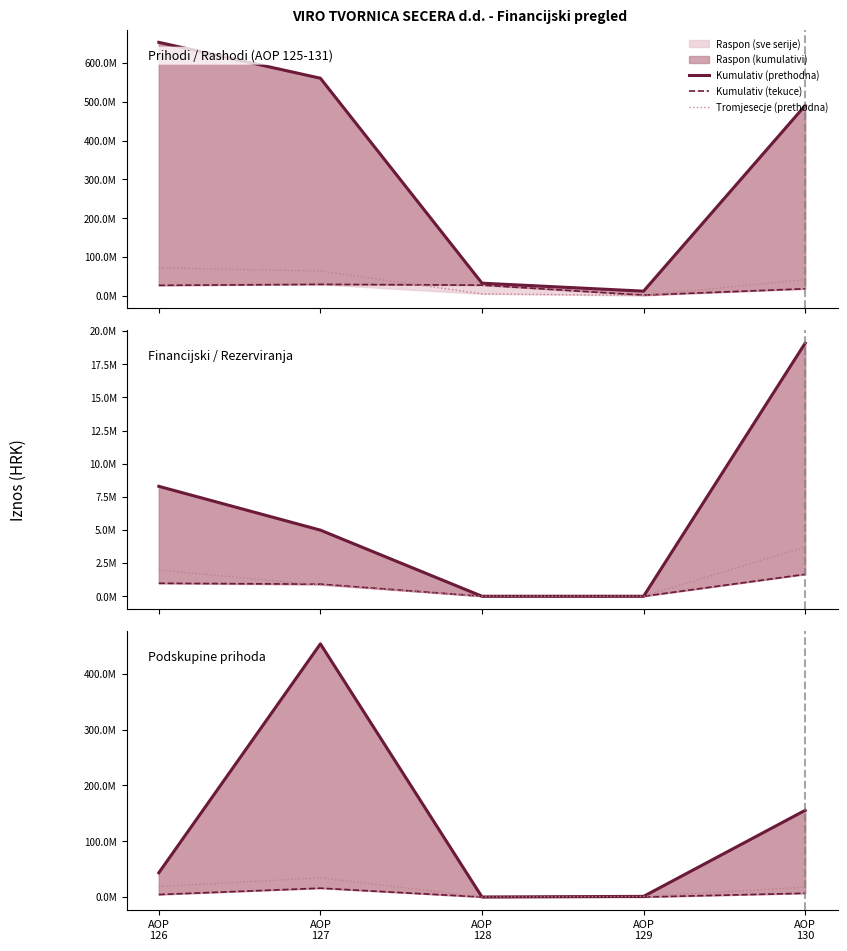

What is the maximum value for Kumulativ (prethodna)?

453417504